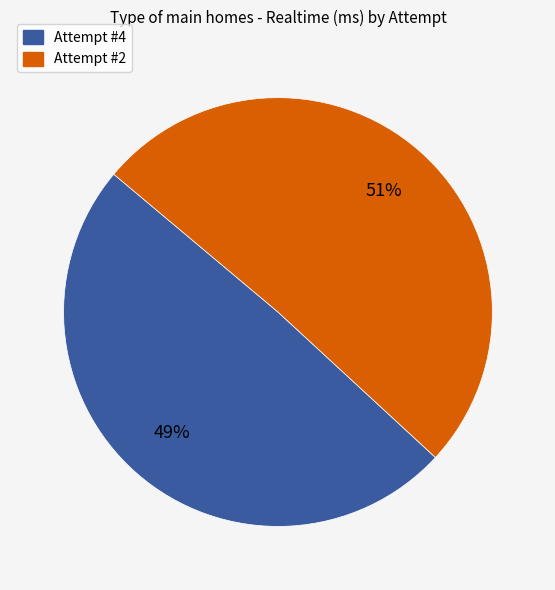

Does Attempt #2 represent more than half of the total?

Yes